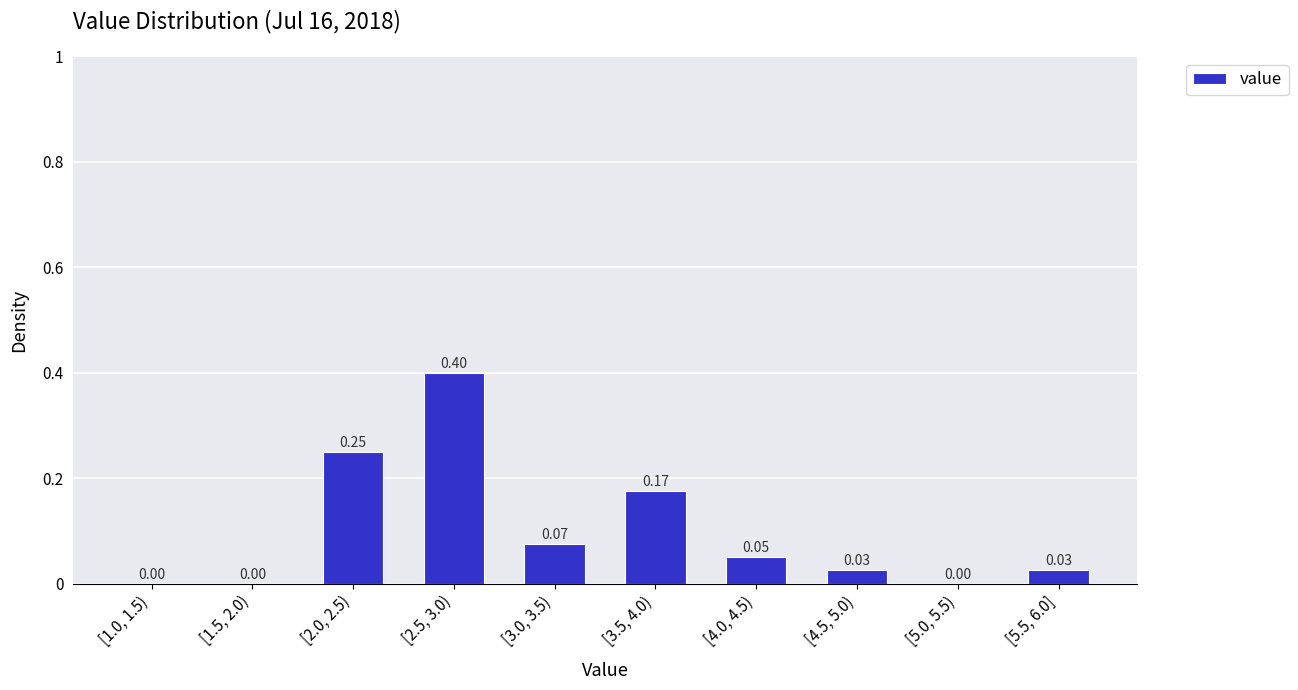

What is the sum of all values?

1.0